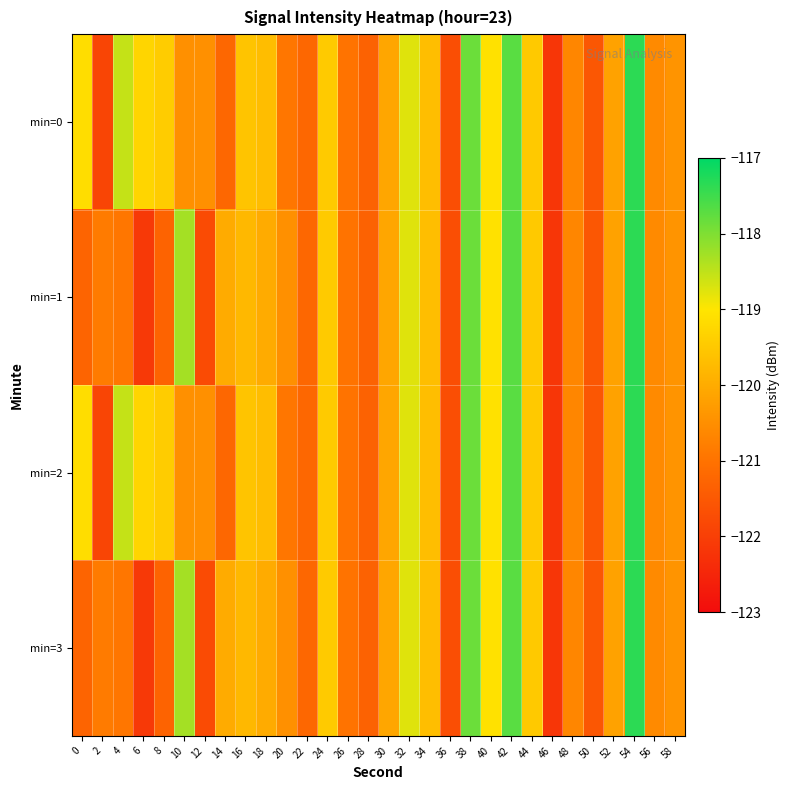

At which category is the sum across all series the highest?

54